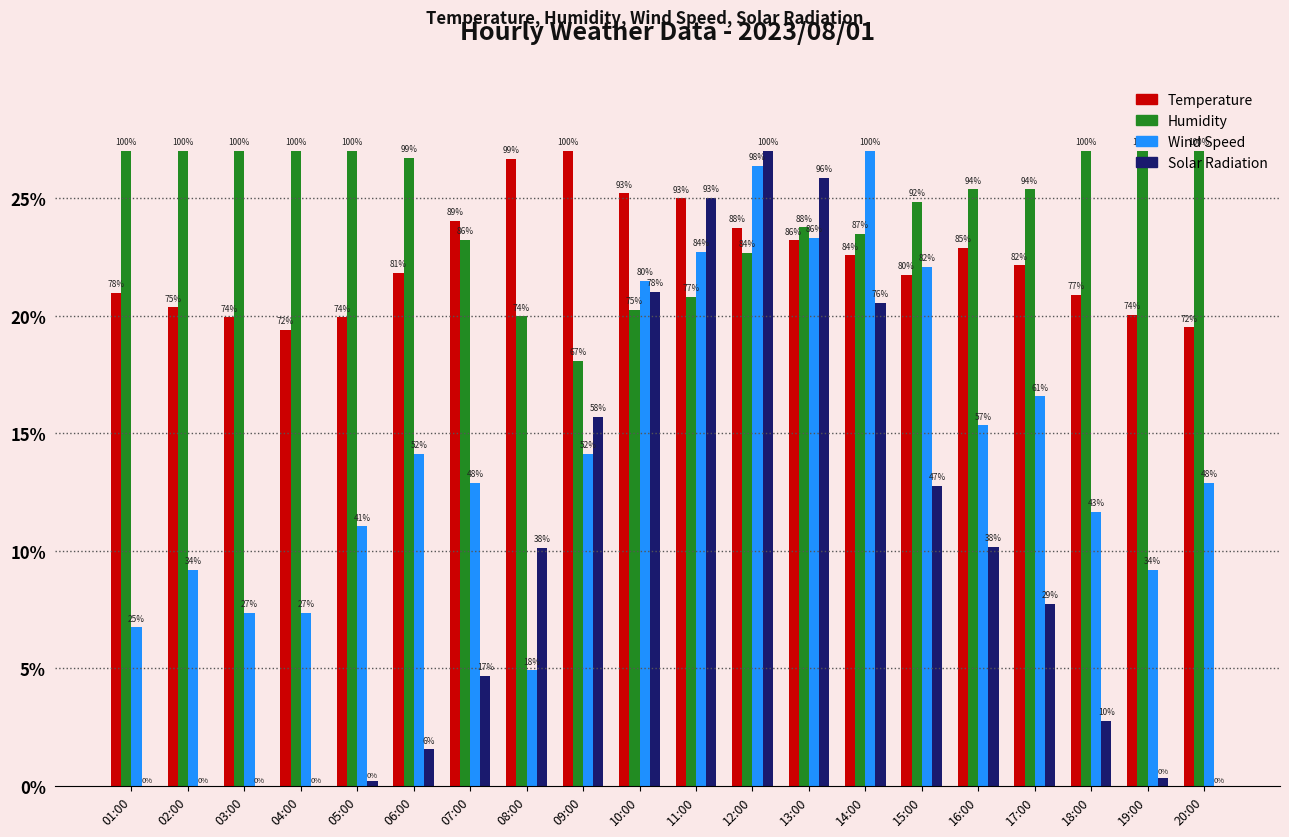

Between 13:00 and 08:00, which is larger?

08:00